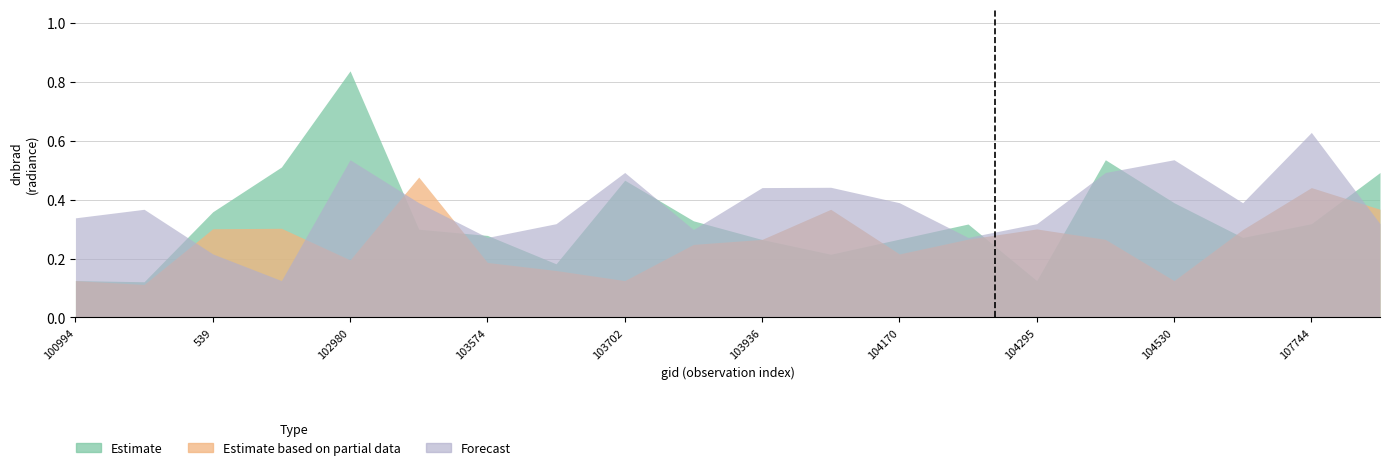

What position from the right is 103702?

12